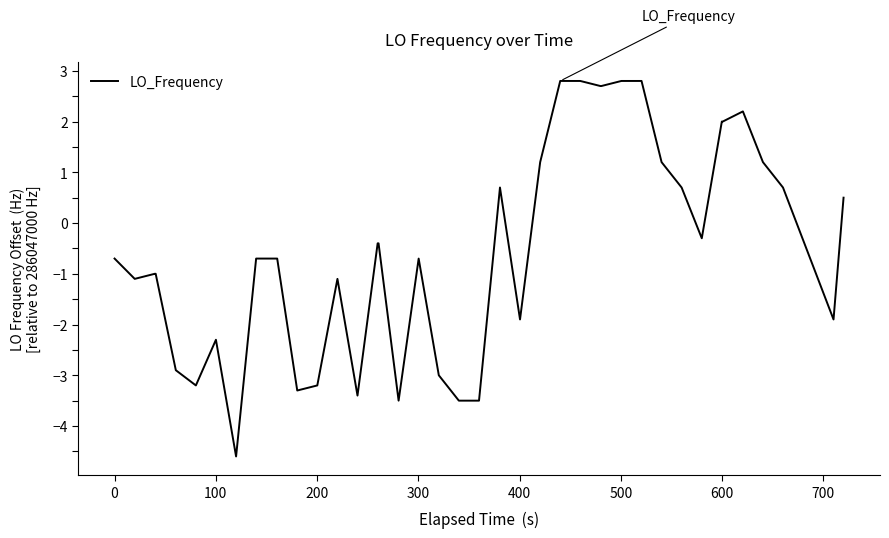

What is the maximum value shown in the chart?

2.8